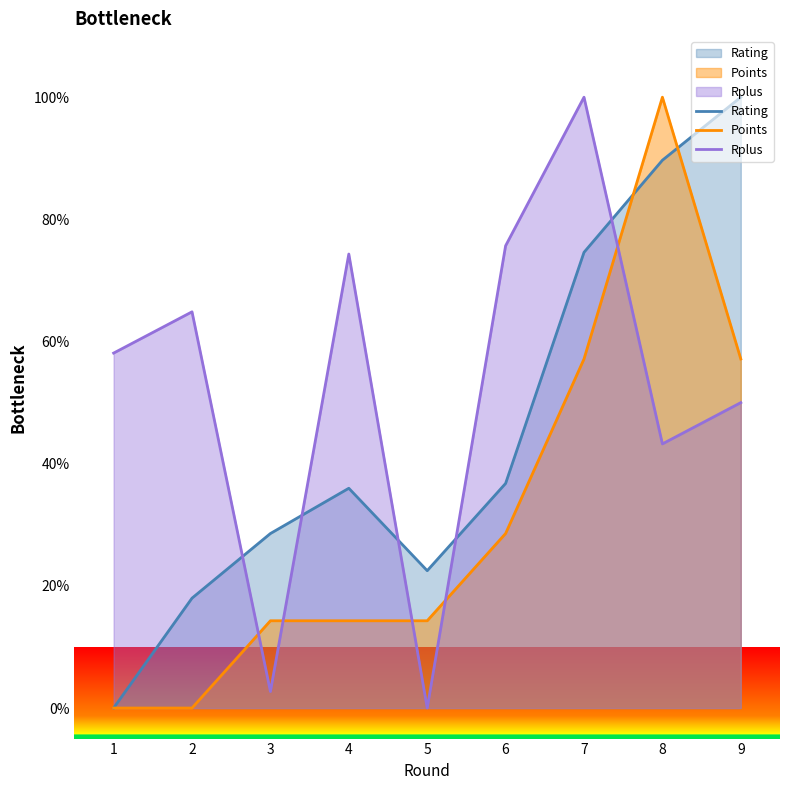

Where do Points and Rplus first cross each other?

2 and 3